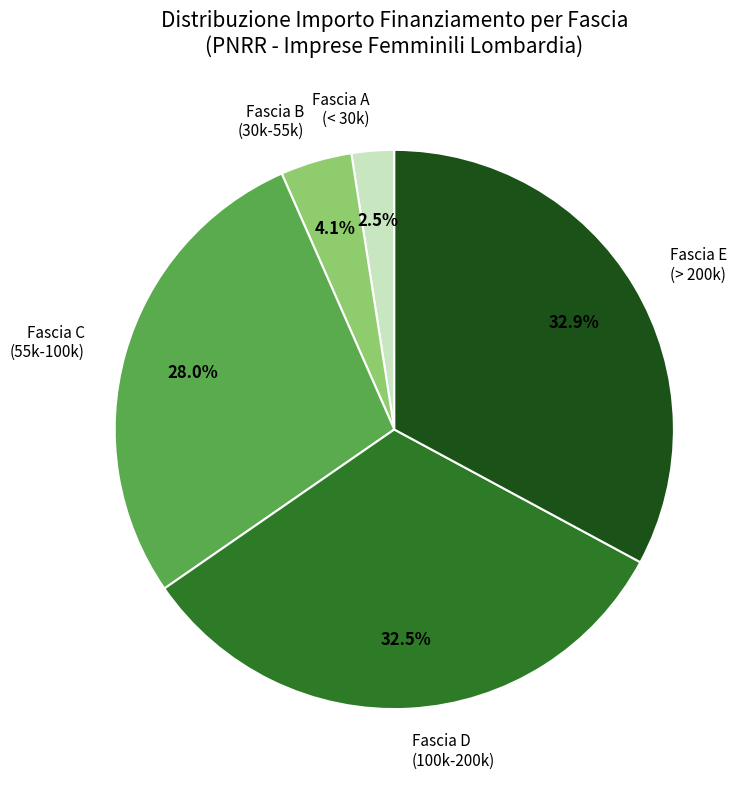

Does any single category account for the majority?

No